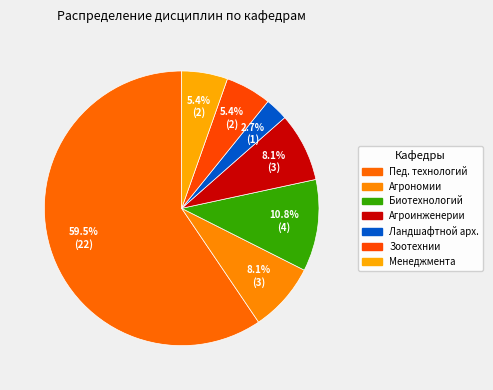

To the nearest percent, what is the average slice percentage?

14%